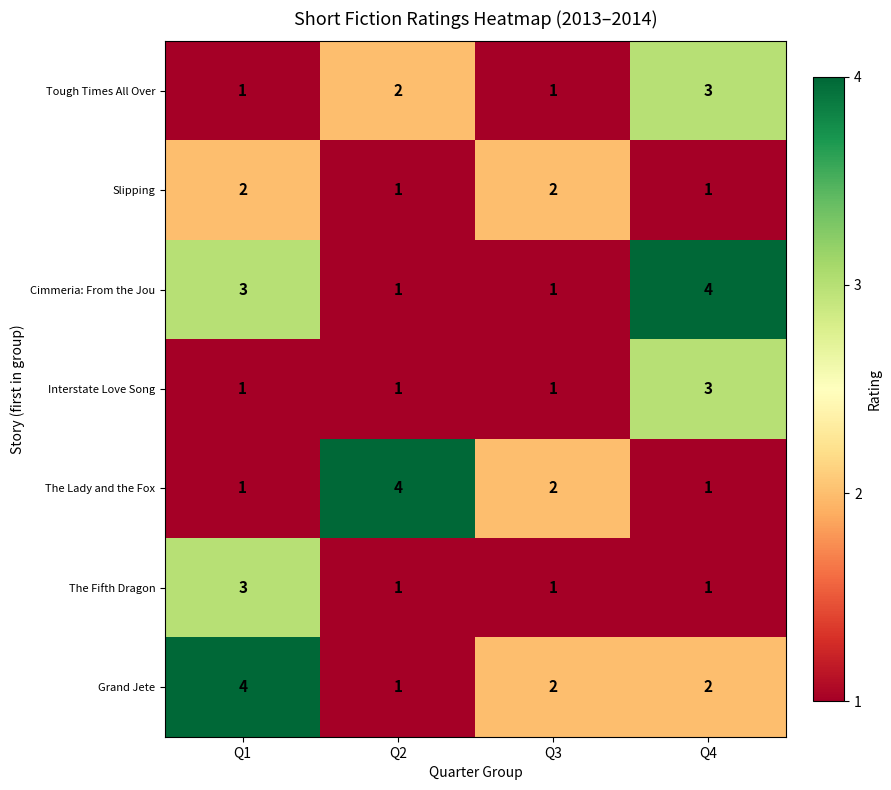

What is the spread (max minus min) of values at Q2?

3